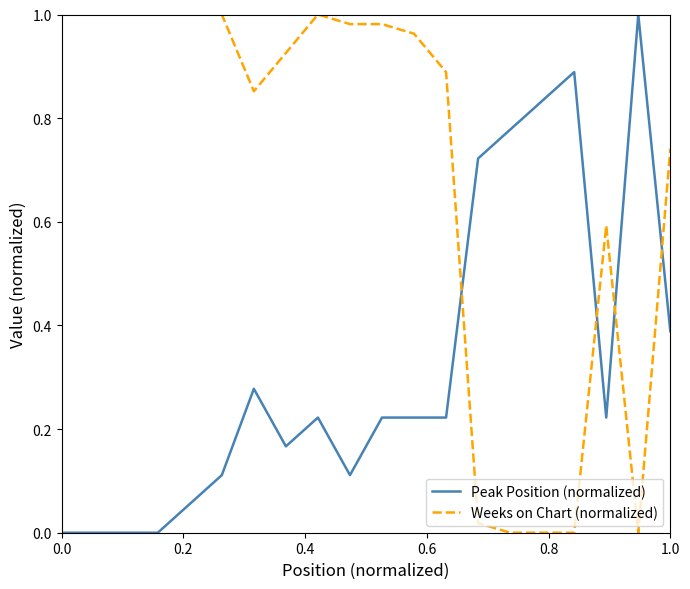

Which series has the largest total across all categories?

Weeks on Chart (normalized)